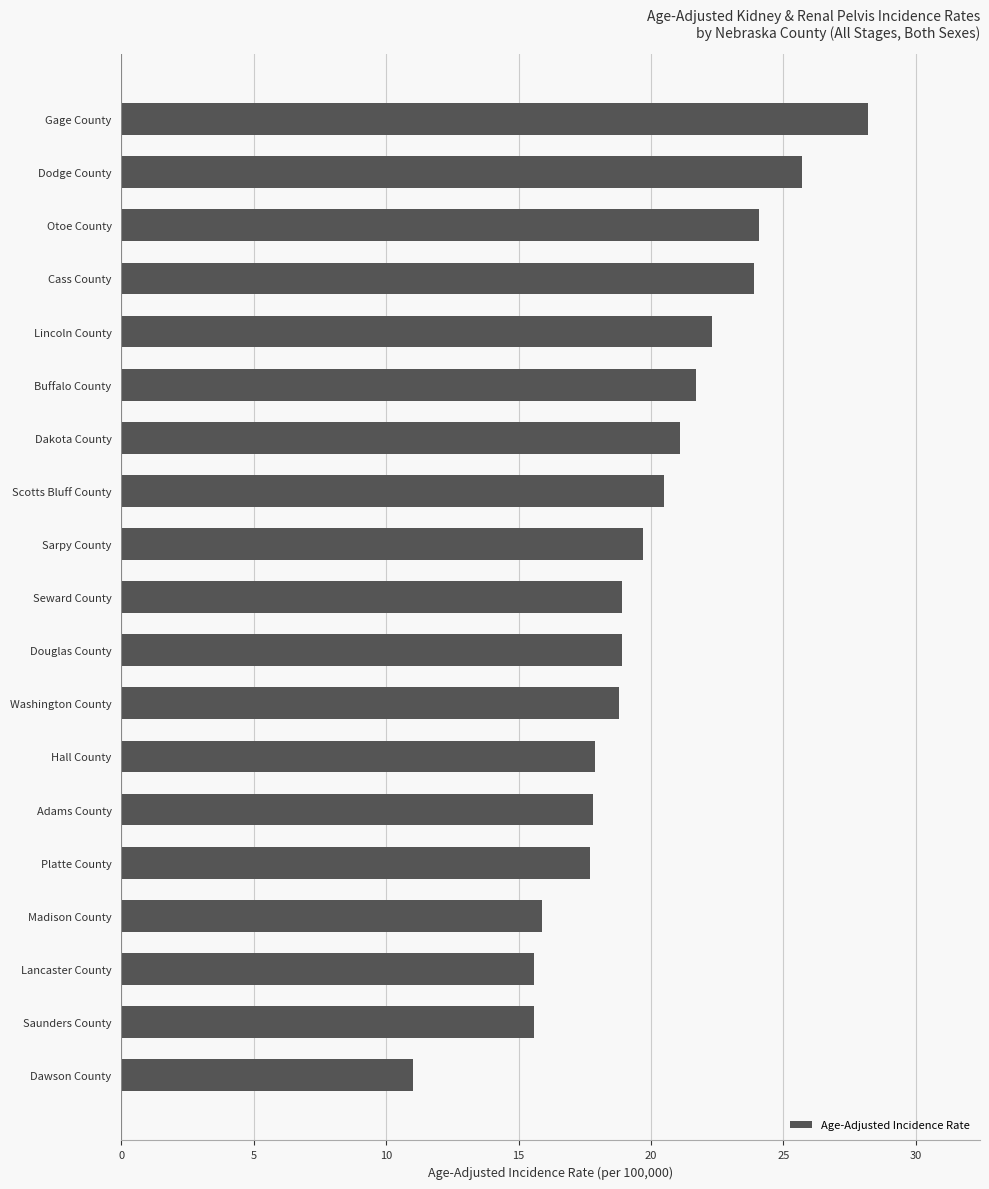

Are the bars grouped side by side (vs. stacked)?

No